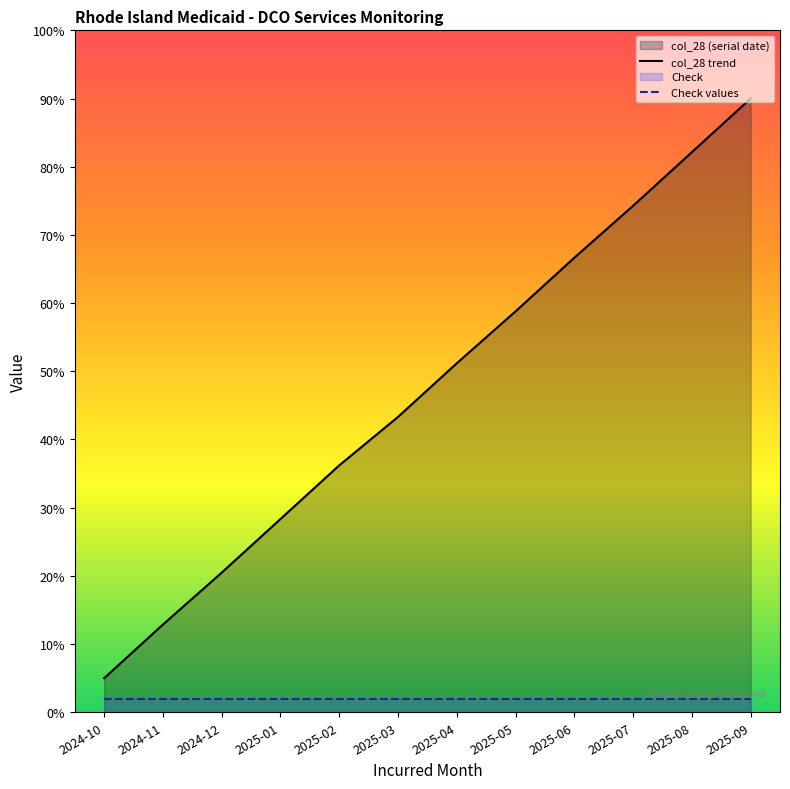

Rank the series at 2025-07 from highest to lowest value.

col_28 trend, Check values